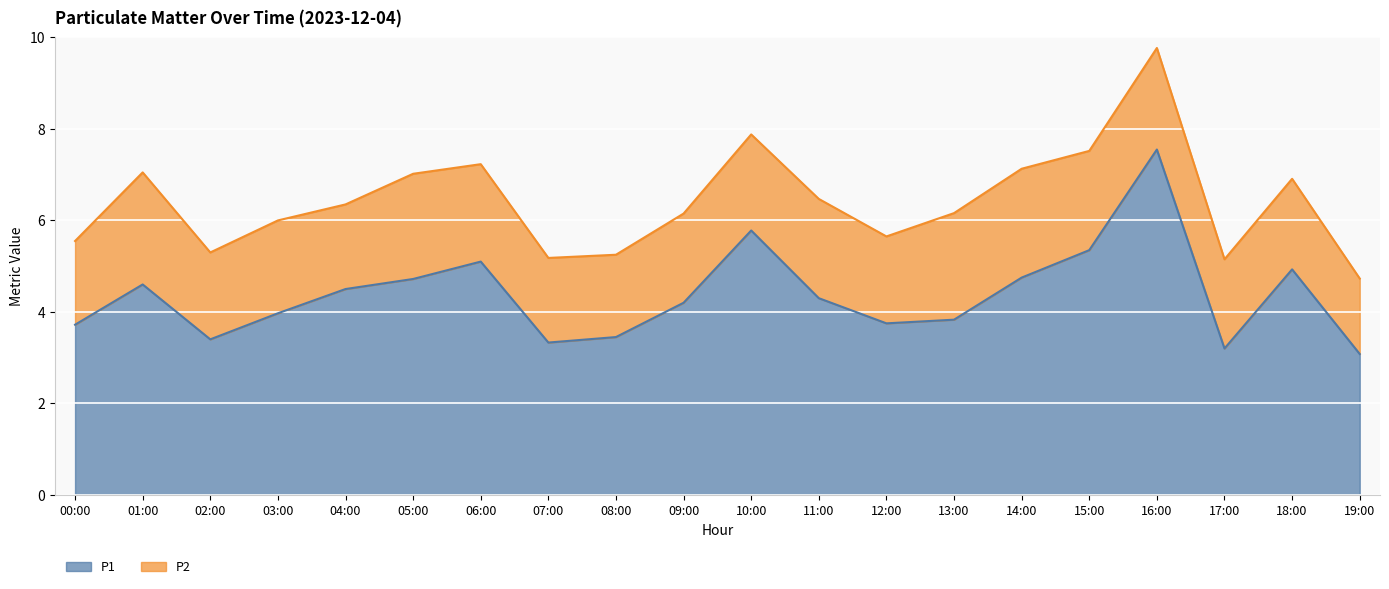

Rank the categories by value from lowest to highest.

19:00, 17:00, 07:00, 02:00, 08:00, 00:00, 12:00, 13:00, 03:00, 09:00, 11:00, 04:00, 01:00, 05:00, 14:00, 18:00, 06:00, 15:00, 10:00, 16:00